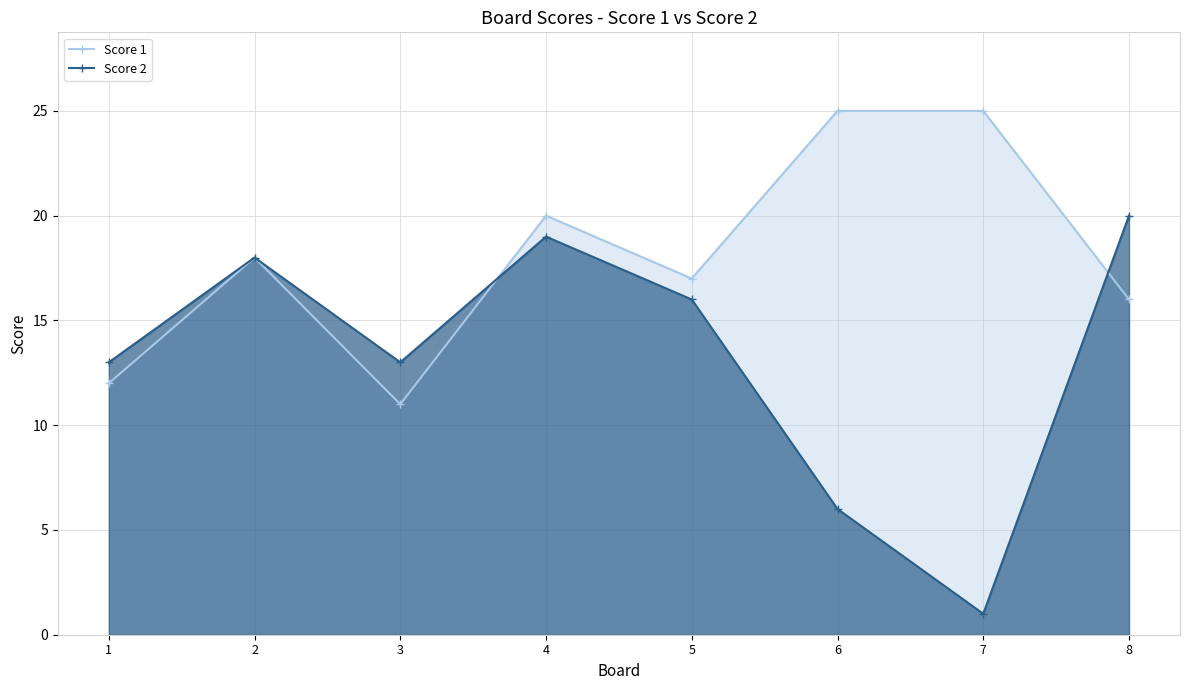

Reading left to right, what are all the values shown in this chart?

Score 1: 12	18	11	20	17	25	25	16
Score 2: 13	18	13	19	16	6	1	20